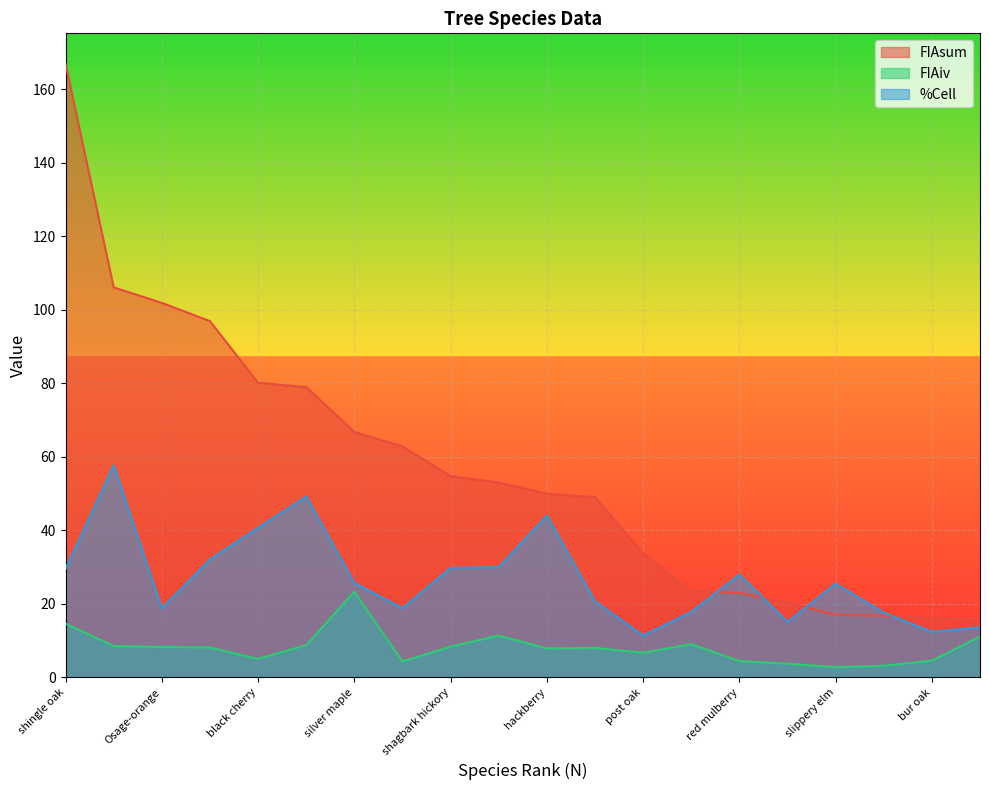

At shingle oak, list the series in order from largest to smallest.

FIAsum, %Cell, FIAiv